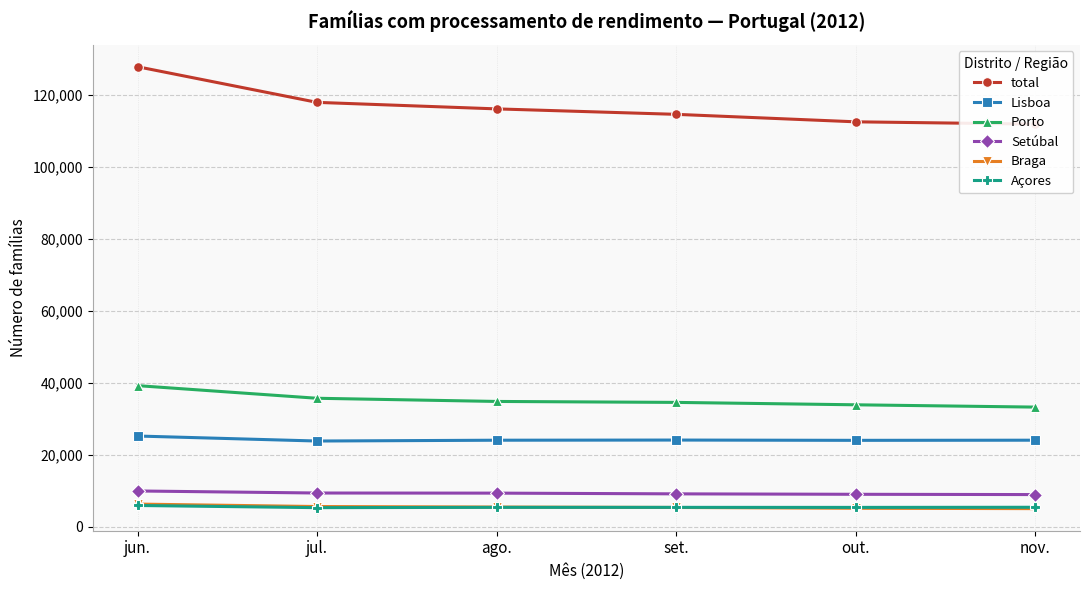

At which category is the sum across all series the highest?

jun.